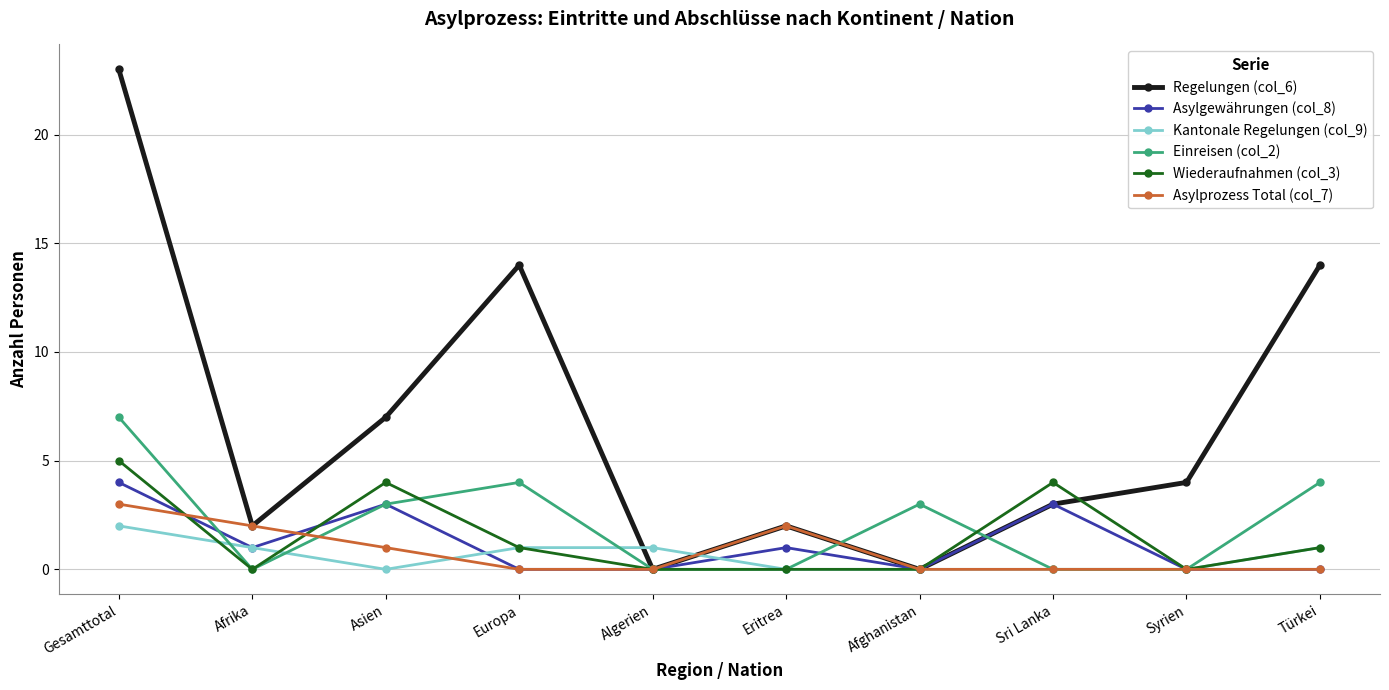

Where is the first local minimum for Kantonale Regelungen (col_9)?

Asien